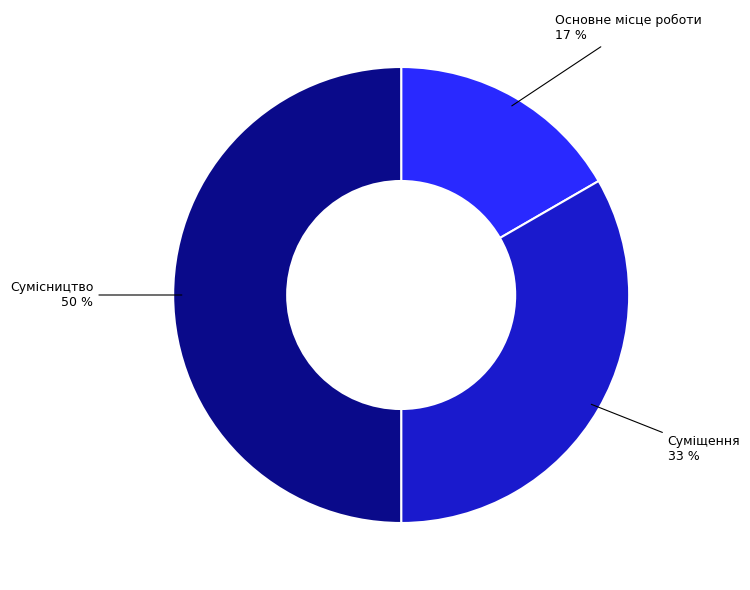

To the nearest percent, what is the average slice percentage?

33%